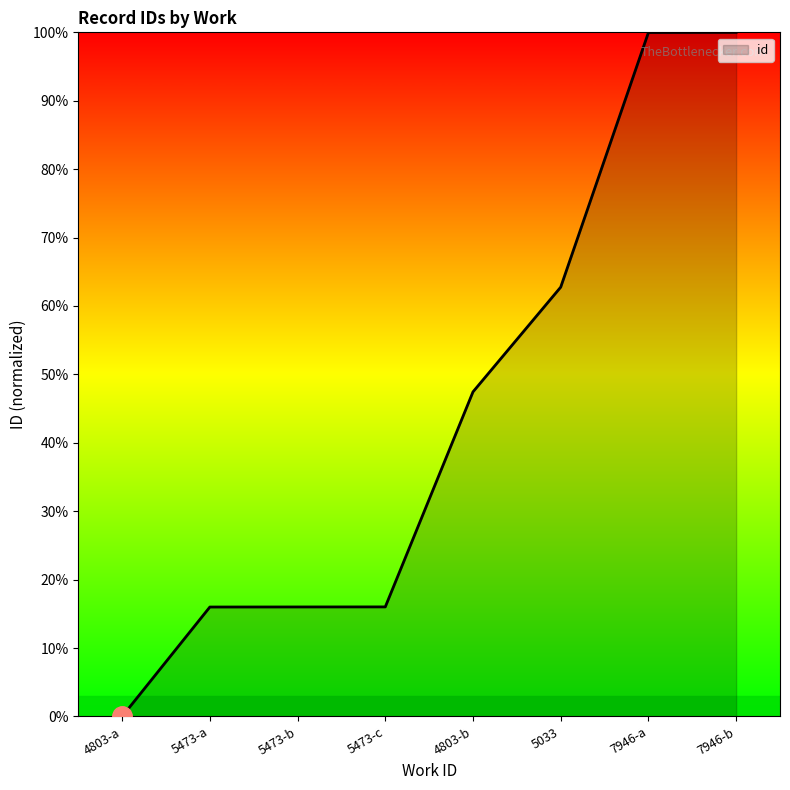

What is the greatest value displayed?

100.0